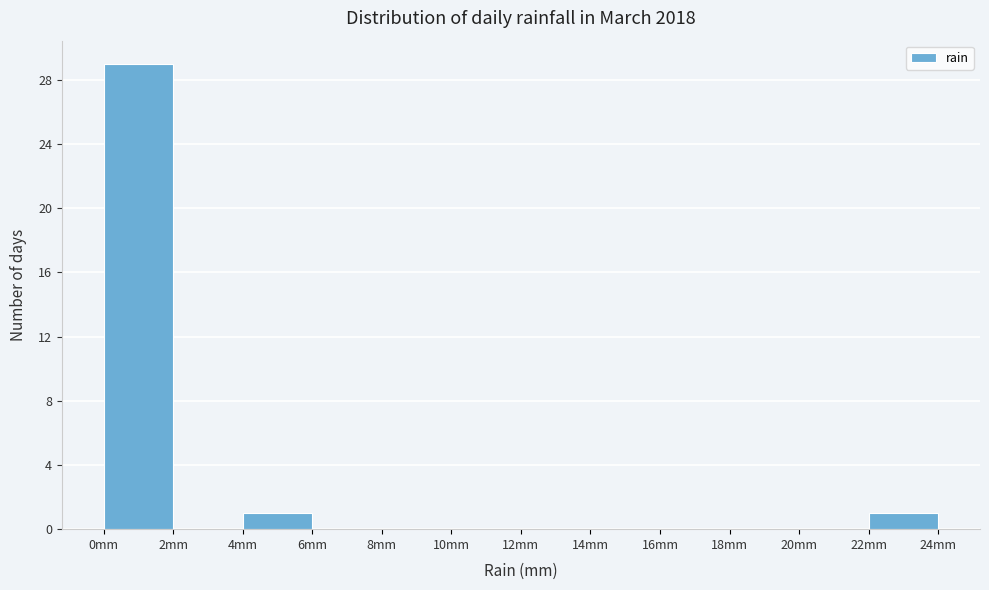

How tall is the bar that spans 4 to 6 on the x-axis? The values are not printed on the chart, so give them approximately, as read against the axis.

1